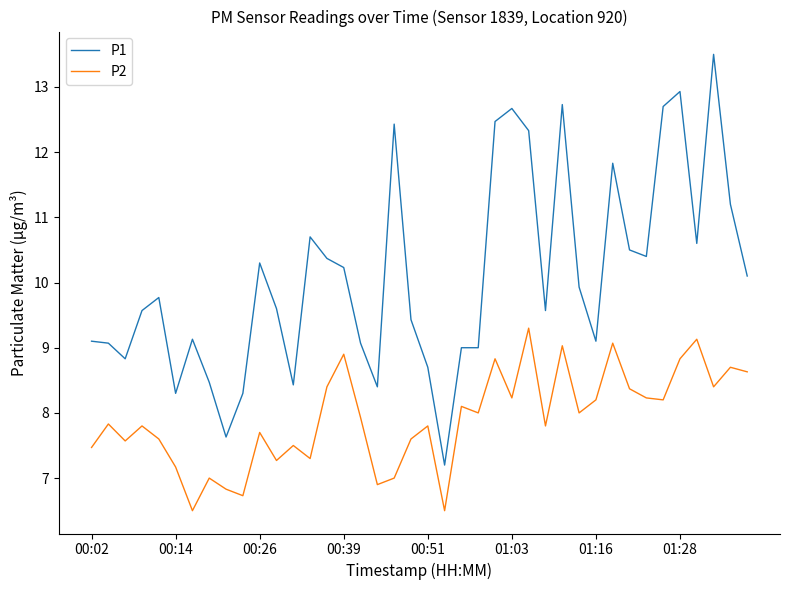

Rank the series by their maximum value, from lowest to highest.

P2, P1